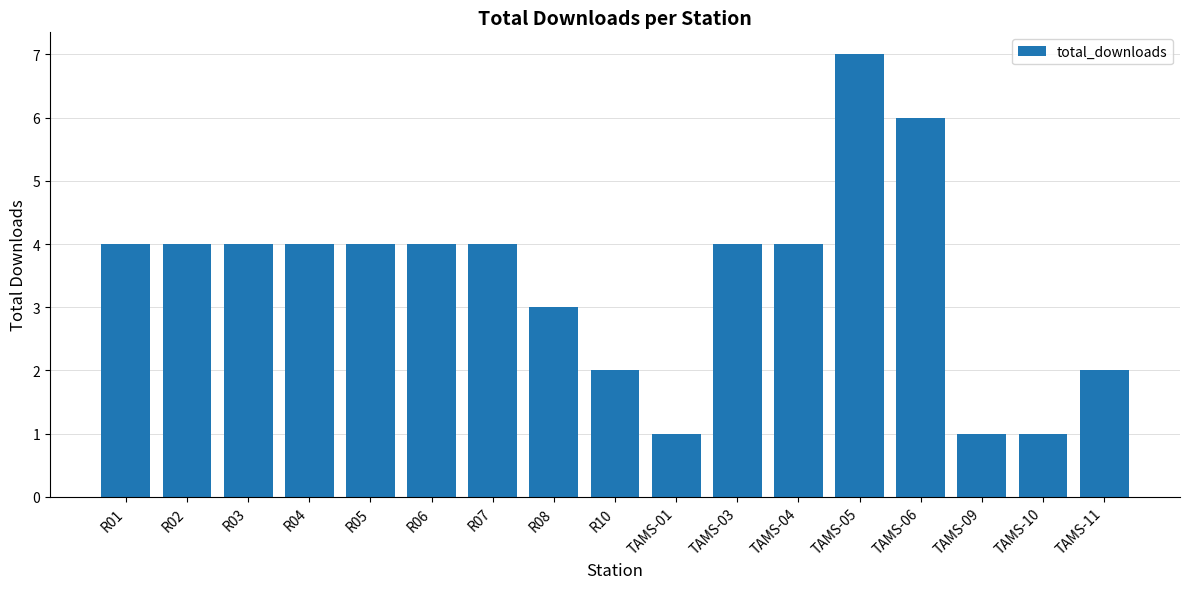

What is the maximum value shown in the chart?

7